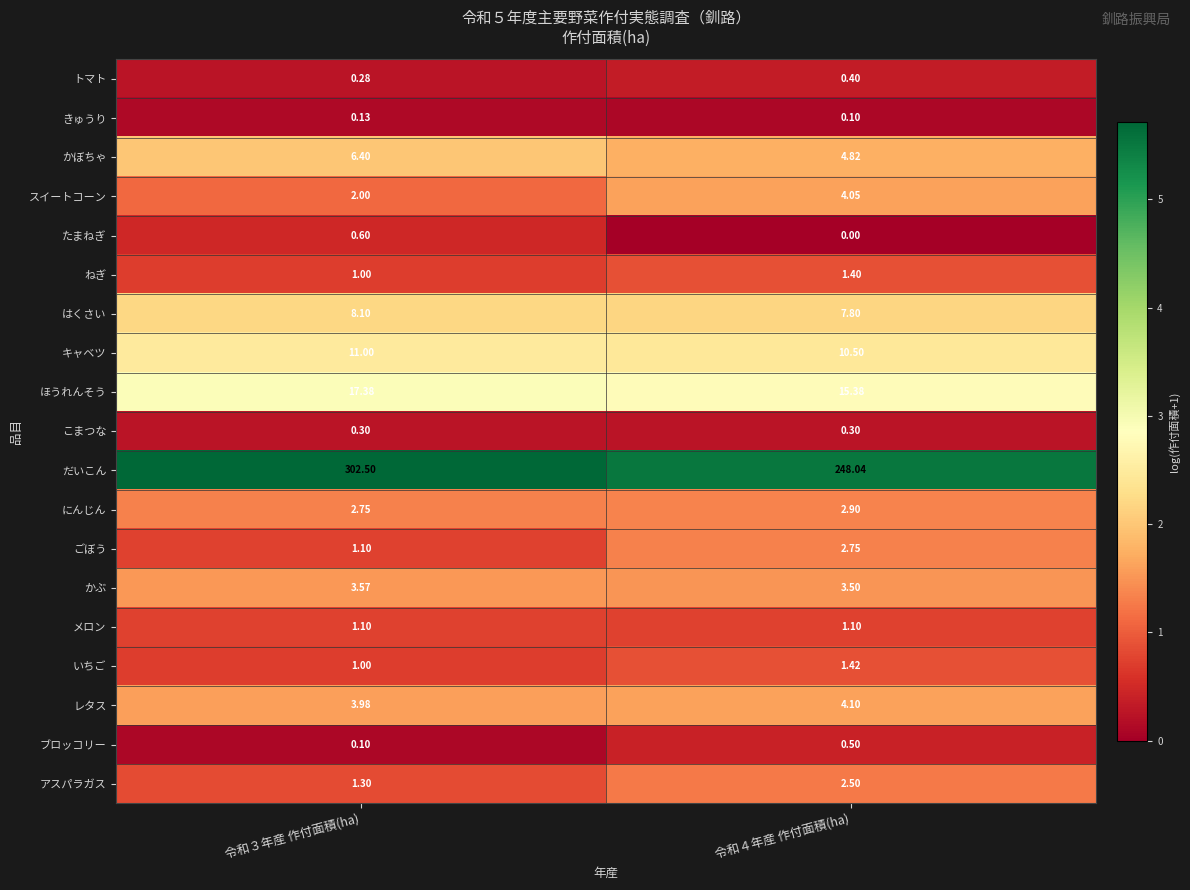

Which series has the largest total across all categories?

だいこん